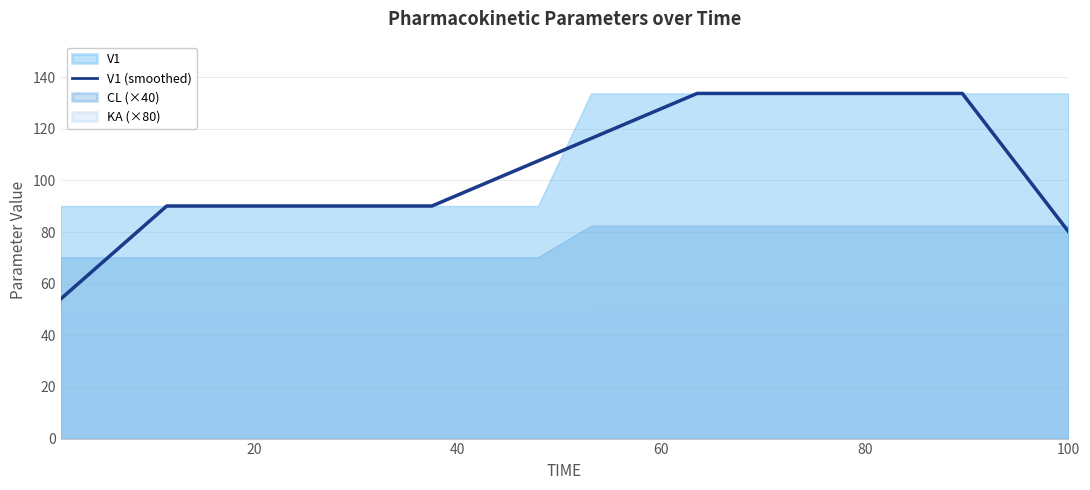

What is the lowest value of the V1 (smoothed) series?

54.1